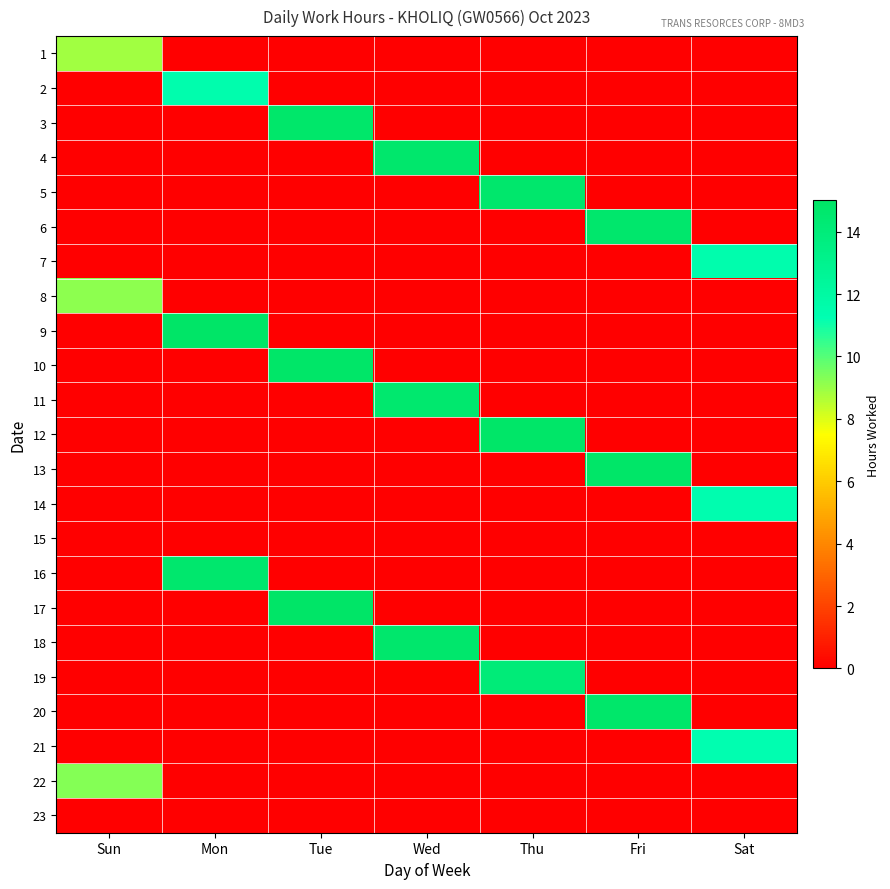

Reading left to right, what are all the values shown in this chart?

1: Sun=8.9	Mon=0.0	Tue=0.0	Wed=0.0	Thu=0.0	Fri=0.0	Sat=0.0
2: Sun=0.0	Mon=11.4	Tue=0.0	Wed=0.0	Thu=0.0	Fri=0.0	Sat=0.0
3: Sun=0.0	Mon=0.0	Tue=14.7	Wed=0.0	Thu=0.0	Fri=0.0	Sat=0.0
4: Sun=0.0	Mon=0.0	Tue=0.0	Wed=14.7	Thu=0.0	Fri=0.0	Sat=0.0
5: Sun=0.0	Mon=0.0	Tue=0.0	Wed=0.0	Thu=14.7	Fri=0.0	Sat=0.0
6: Sun=0.0	Mon=0.0	Tue=0.0	Wed=0.0	Thu=0.0	Fri=14.7	Sat=0.0
7: Sun=0.0	Mon=0.0	Tue=0.0	Wed=0.0	Thu=0.0	Fri=0.0	Sat=11.4
8: Sun=9.2	Mon=0.0	Tue=0.0	Wed=0.0	Thu=0.0	Fri=0.0	Sat=0.0
9: Sun=0.0	Mon=14.9	Tue=0.0	Wed=0.0	Thu=0.0	Fri=0.0	Sat=0.0
10: Sun=0.0	Mon=0.0	Tue=14.9	Wed=0.0	Thu=0.0	Fri=0.0	Sat=0.0
11: Sun=0.0	Mon=0.0	Tue=0.0	Wed=14.5	Thu=0.0	Fri=0.0	Sat=0.0
12: Sun=0.0	Mon=0.0	Tue=0.0	Wed=0.0	Thu=14.9	Fri=0.0	Sat=0.0
13: Sun=0.0	Mon=0.0	Tue=0.0	Wed=0.0	Thu=0.0	Fri=14.9	Sat=0.0
14: Sun=0.0	Mon=0.0	Tue=0.0	Wed=0.0	Thu=0.0	Fri=0.0	Sat=11.4
15: Sun=0.0	Mon=0.0	Tue=0.0	Wed=0.0	Thu=0.0	Fri=0.0	Sat=0.0
16: Sun=0.0	Mon=14.6	Tue=0.0	Wed=0.0	Thu=0.0	Fri=0.0	Sat=0.0
17: Sun=0.0	Mon=0.0	Tue=14.9	Wed=0.0	Thu=0.0	Fri=0.0	Sat=0.0
18: Sun=0.0	Mon=0.0	Tue=0.0	Wed=14.7	Thu=0.0	Fri=0.0	Sat=0.0
19: Sun=0.0	Mon=0.0	Tue=0.0	Wed=0.0	Thu=14.1	Fri=0.0	Sat=0.0
20: Sun=0.0	Mon=0.0	Tue=0.0	Wed=0.0	Thu=0.0	Fri=14.7	Sat=0.0
21: Sun=0.0	Mon=0.0	Tue=0.0	Wed=0.0	Thu=0.0	Fri=0.0	Sat=11.4
22: Sun=9.3	Mon=0.0	Tue=0.0	Wed=0.0	Thu=0.0	Fri=0.0	Sat=0.0
23: Sun=0.0	Mon=0.0	Tue=0.0	Wed=0.0	Thu=0.0	Fri=0.0	Sat=0.0